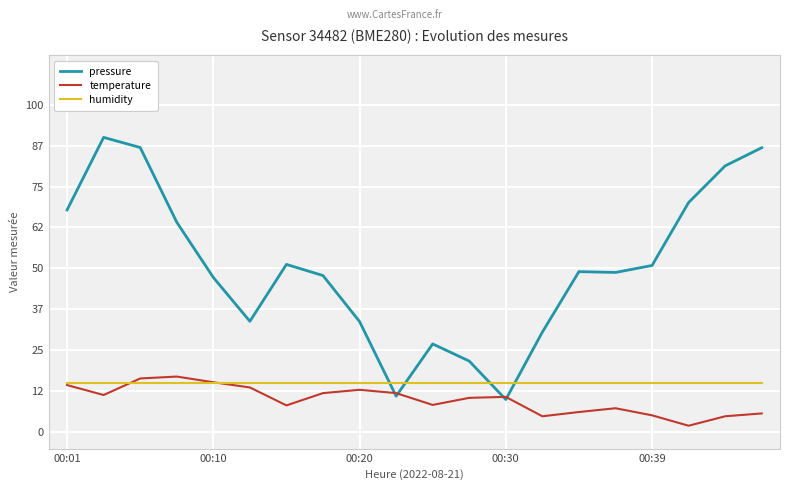

What is the highest value of the pressure series?

90.0